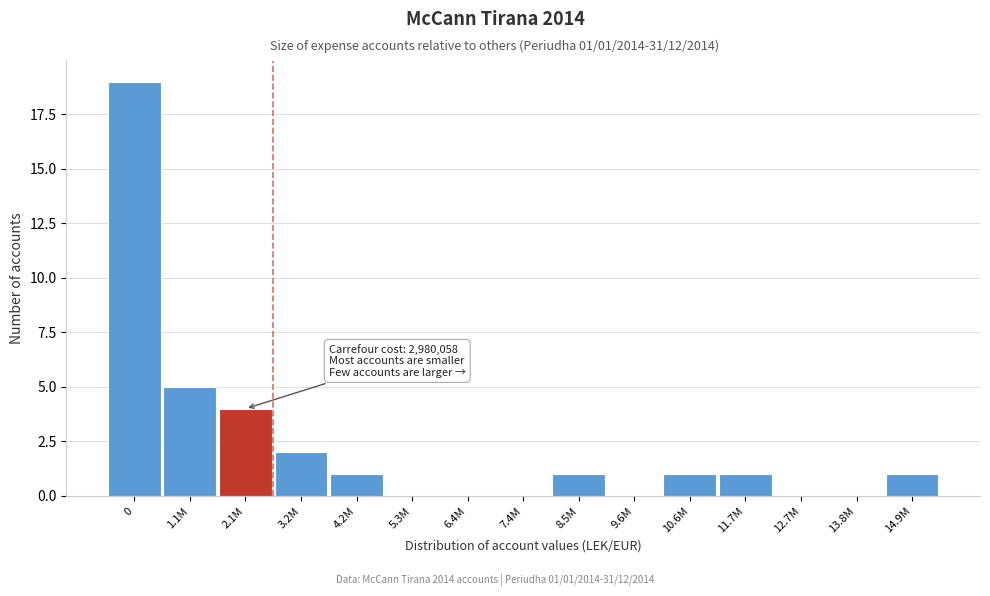

Reading left to right, what are all the values shown in this chart?

0=19	1.1M=5	2.1M=4	3.2M=2	4.2M=1	5.3M=0	6.4M=0	7.4M=0	8.5M=1	9.6M=0	10.6M=1	11.7M=1	12.7M=0	13.8M=0	14.9M=1